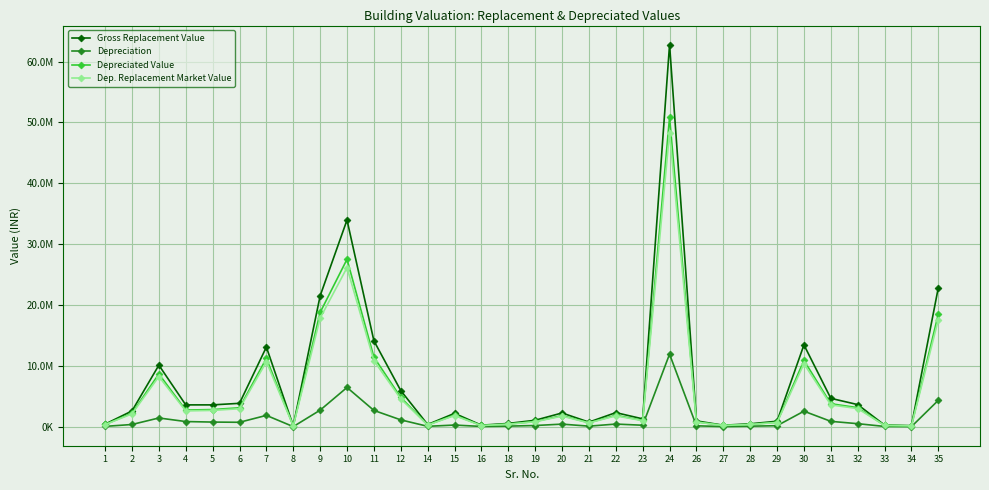

In Depreciation, how many points are higher than both neighbors (excluding endpoints)?

8